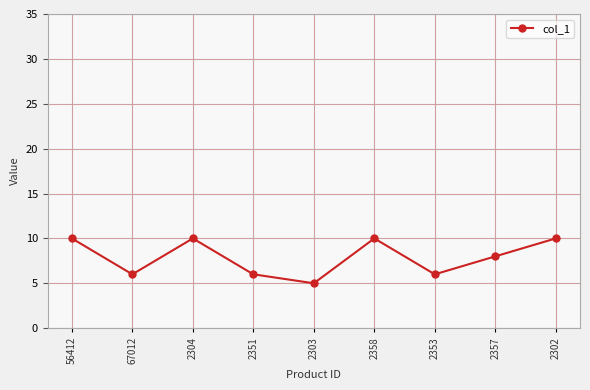

How many lines are shown in the chart?

1